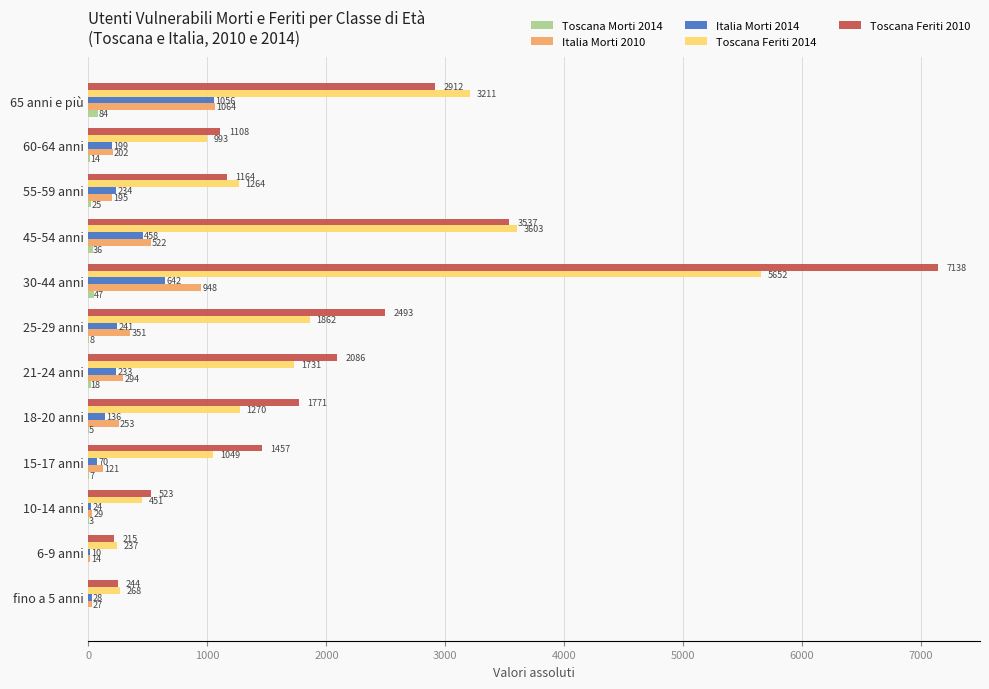

Where is Toscana Morti 2014 nearest to the value 42?

30-44 anni